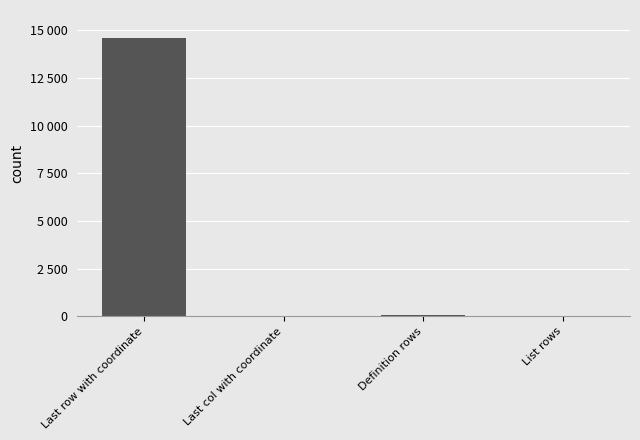

The chart shows a value of 6793 at Last row with coordinate. True or false?

False